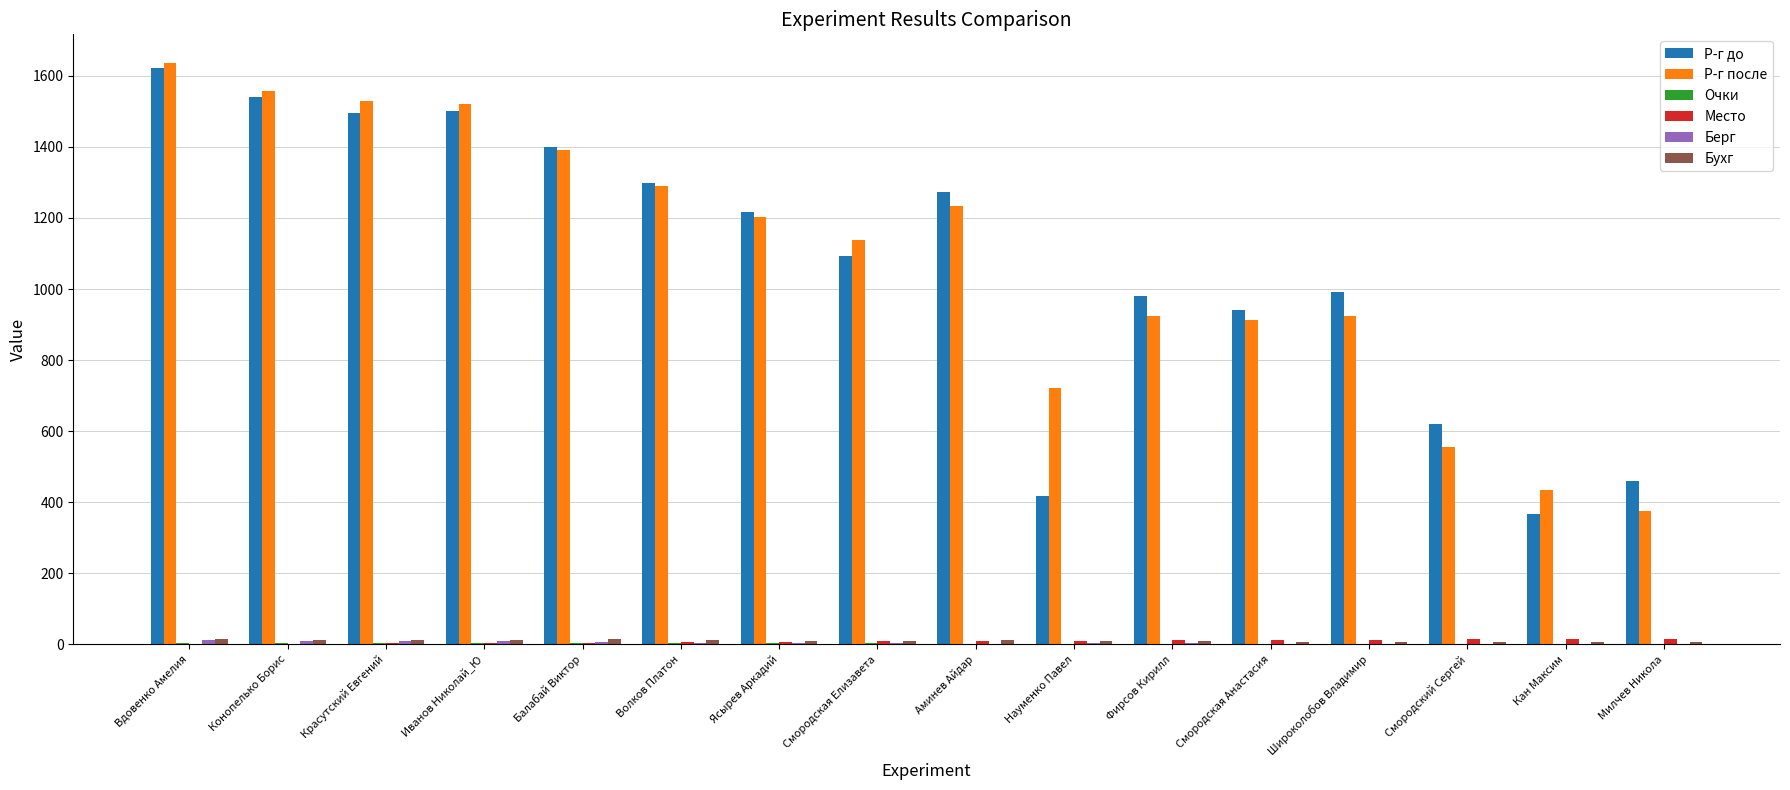

Which series changed the most between Вдовенко Амелия and Смородская Анастасия?

Р-г после